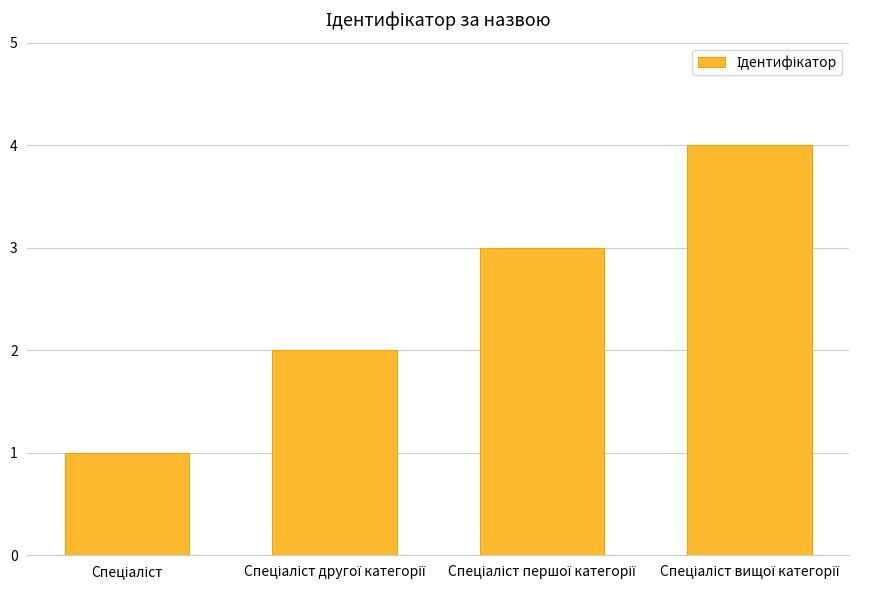

What is the sum of all values?

10